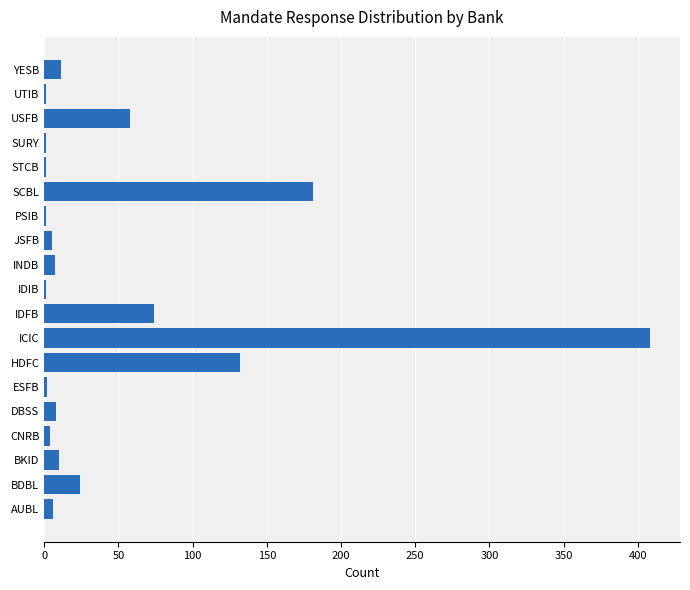

Are the bars horizontal?

Yes